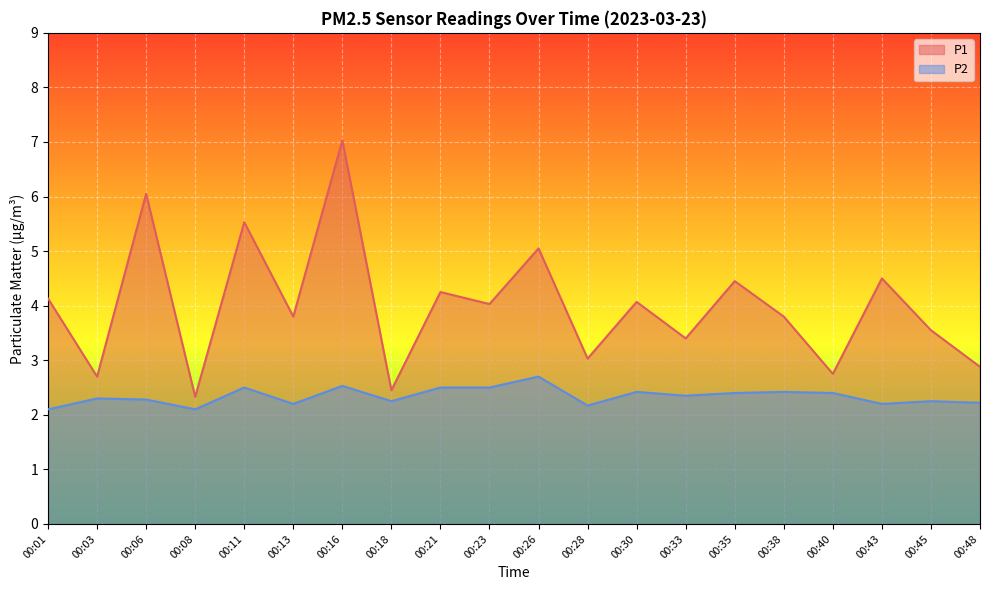

How many lines are shown in the chart?

2